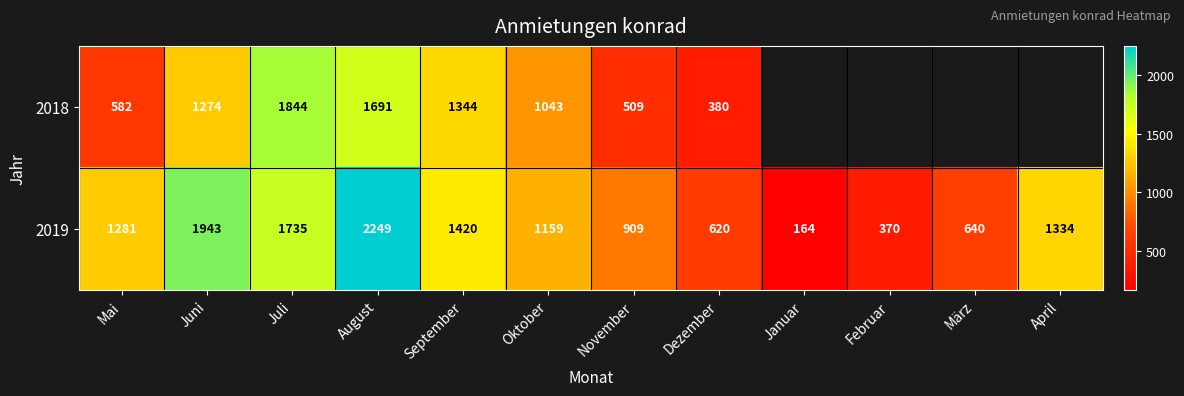

True or false: 2018 has a value of 1826.2 at Oktober.

False